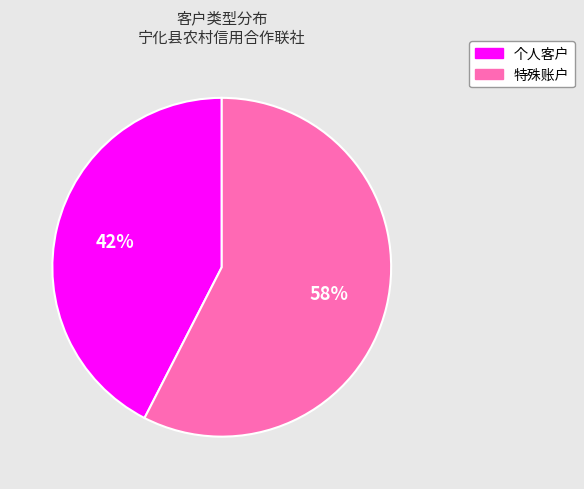

Is the sum of 个人客户 and 特殊账户 greater than half?

Yes